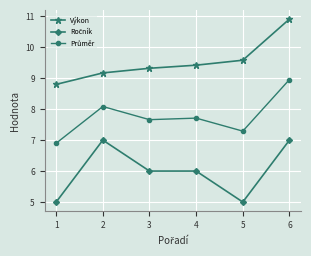

What is the value of the Výkon point at the 2nd from the left?

9.2